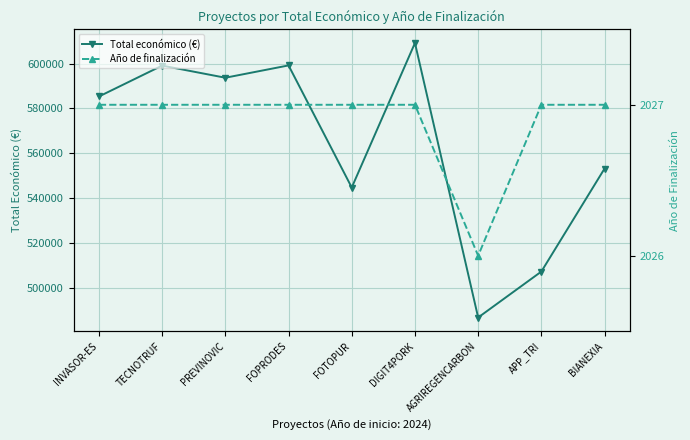

What is the value of the Total económico (€) point at the 1st from the left?

585346